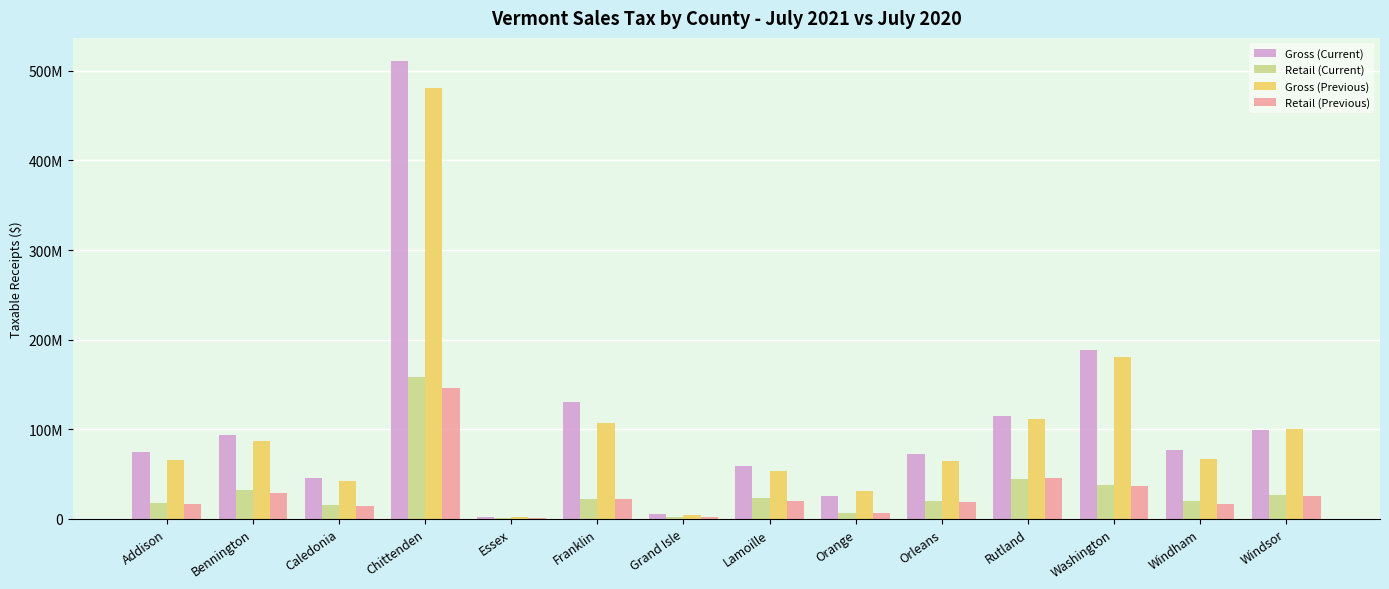

What is the approximate value of Gross (Previous) at Lamoille?

53629429.4